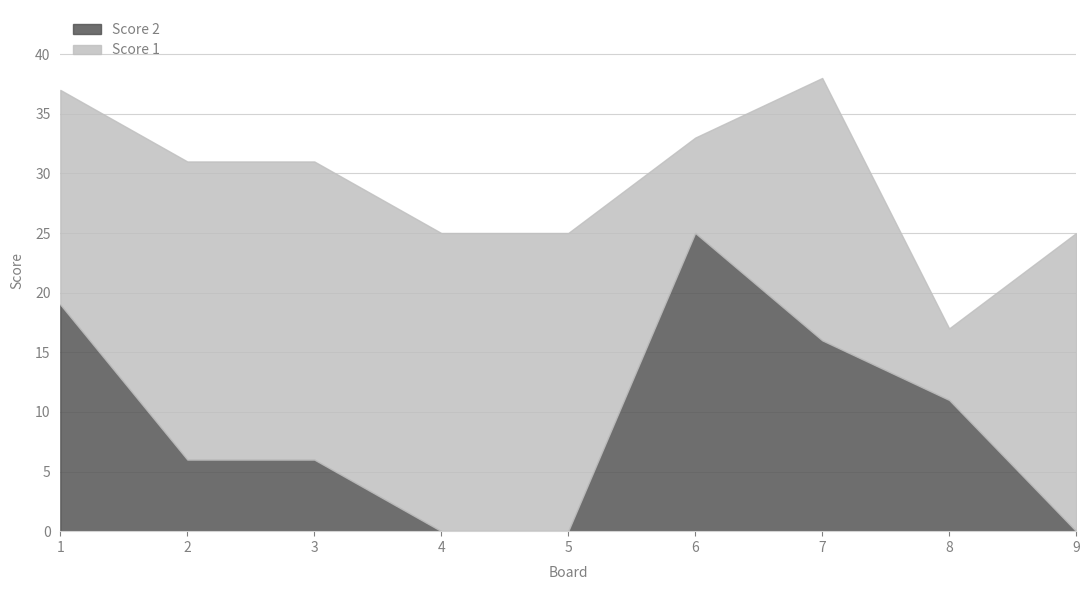

At which label does Score 2 reach its peak?

6